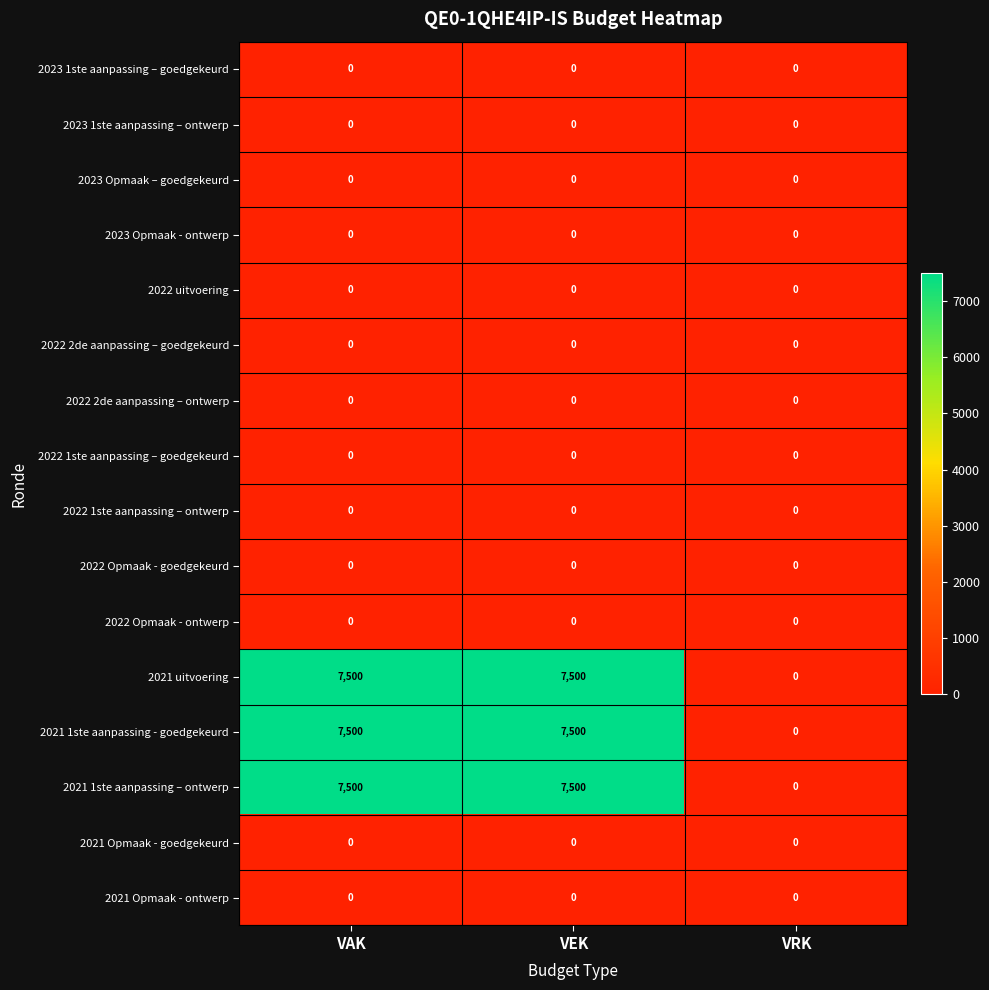

What is the highest value of the 2021 1ste aanpassing - goedgekeurd series?

7500